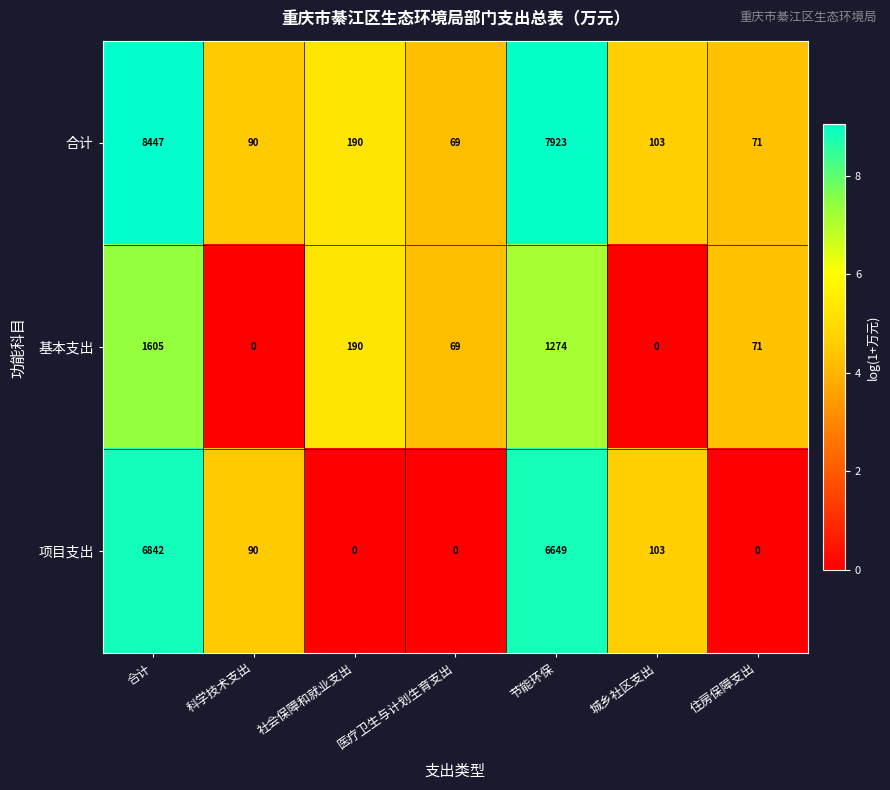

Which category has the highest value in the 基本支出 series?

合计